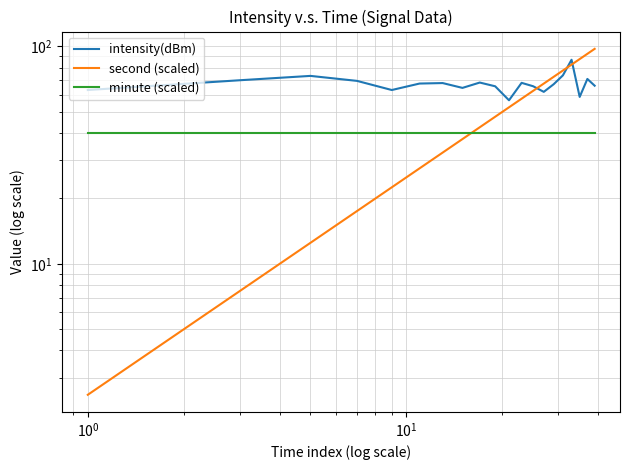

What is the average value of the intensity(dBm) series?

67.4